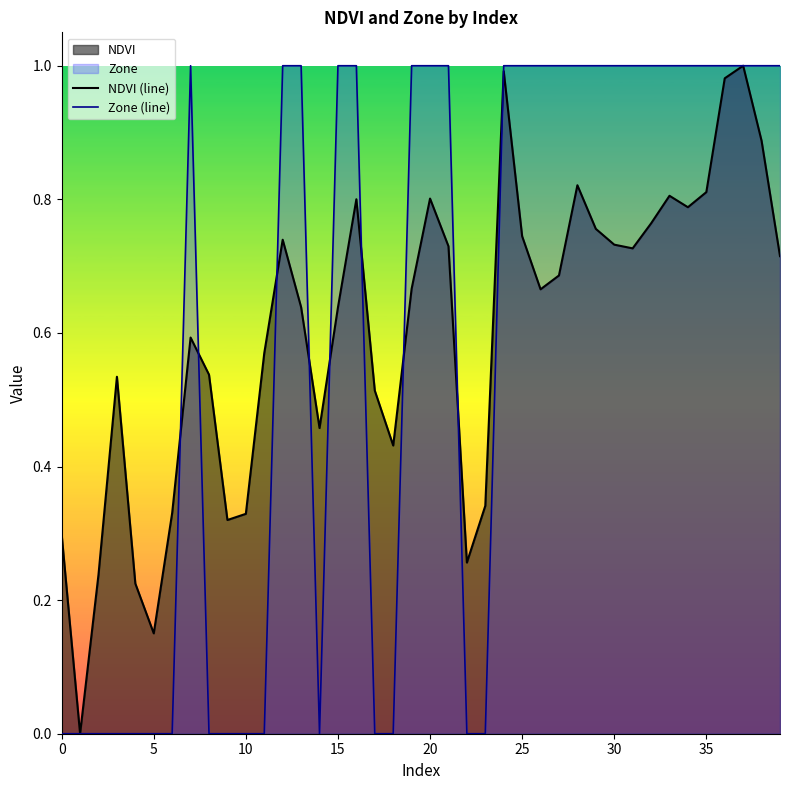

Is the value of Zone (line) at 16 greater than the value of NDVI (line) at 10?

Yes